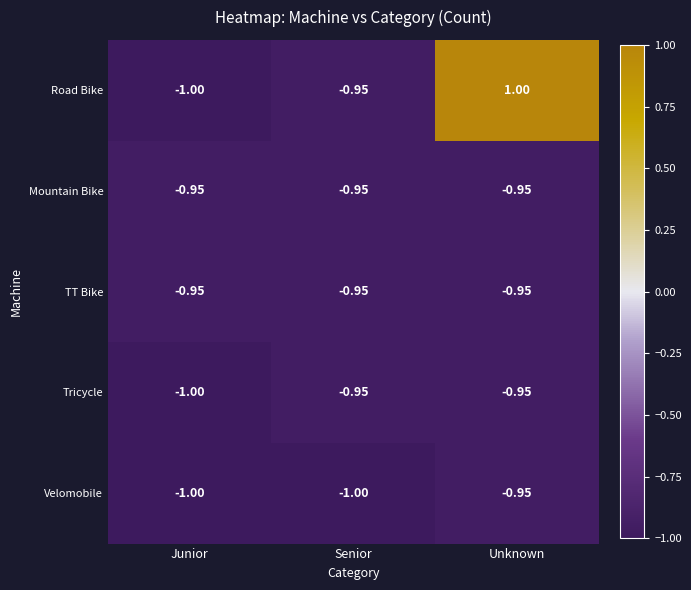

At how many categories does at least one series exceed 0?

1